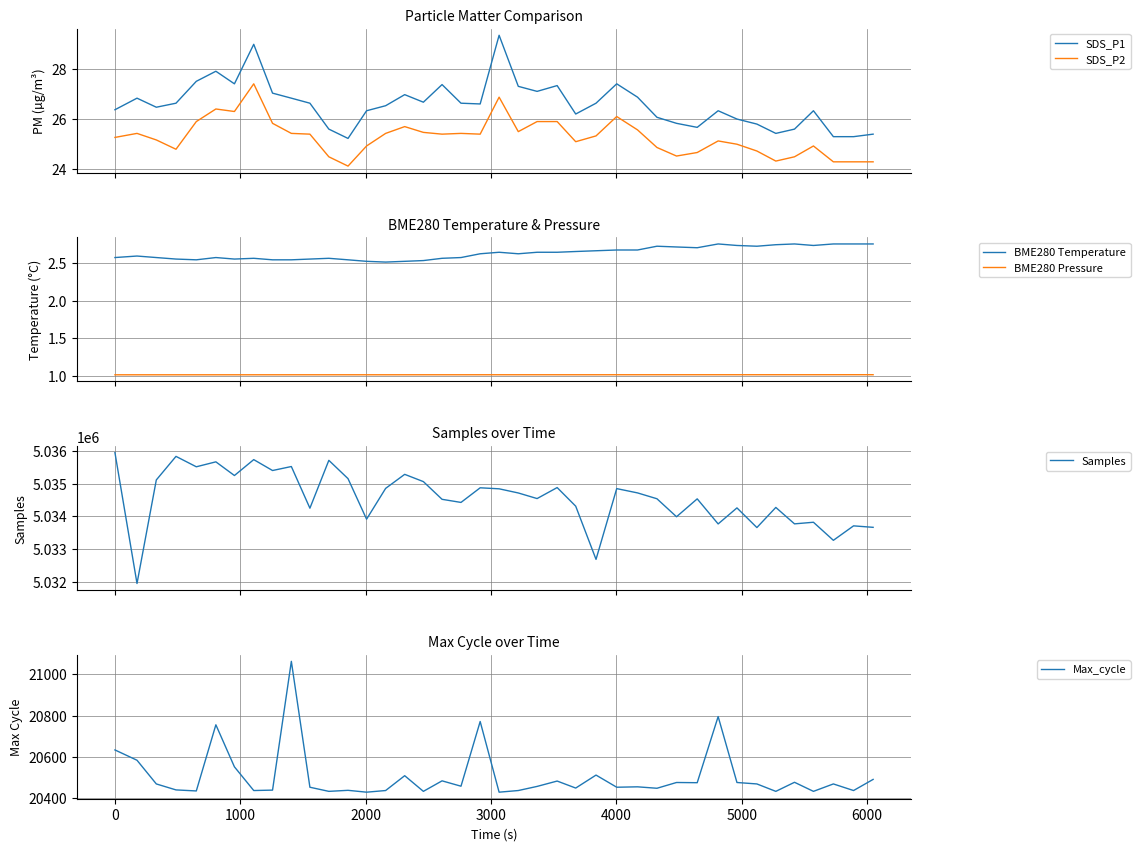

True or false: SDS_P1 and SDS_P2 cross at least once.

False